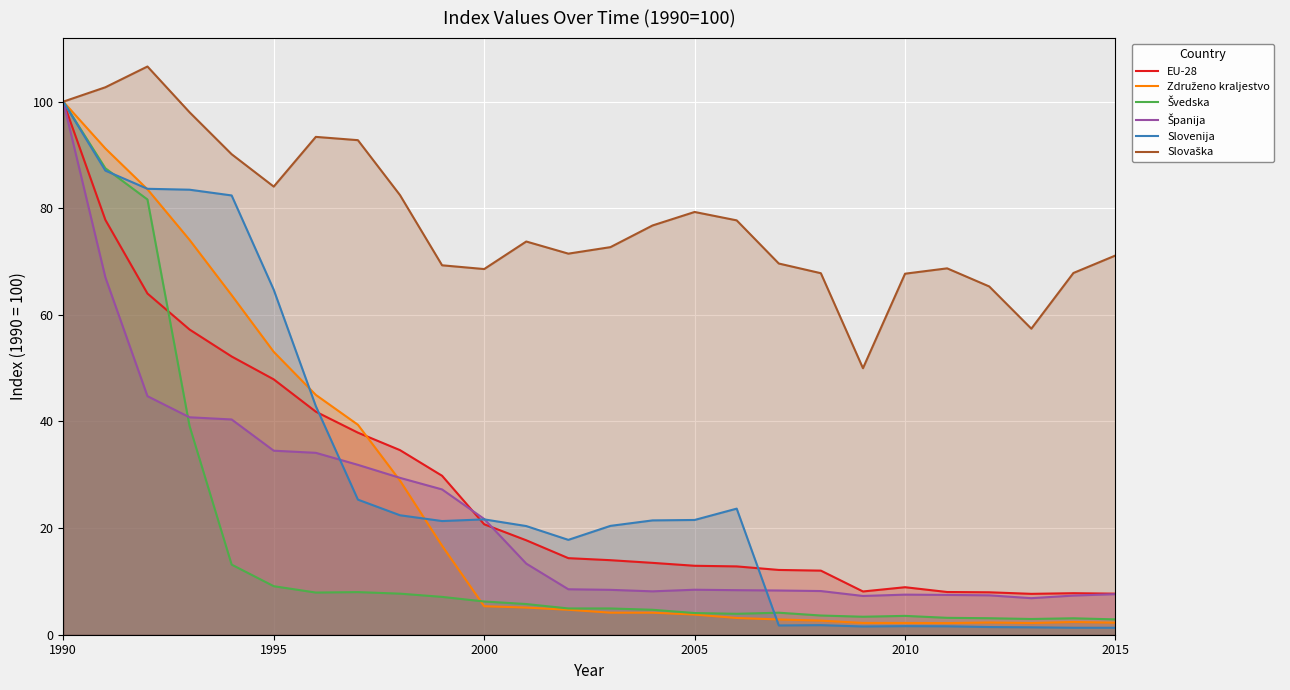

At which category is the sum across all series the highest?

1990